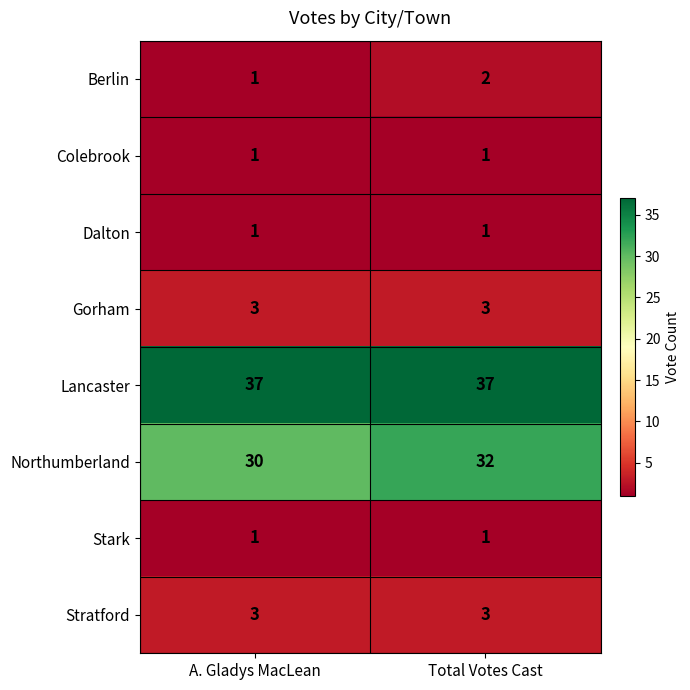

Which series has the largest total across all categories?

Lancaster